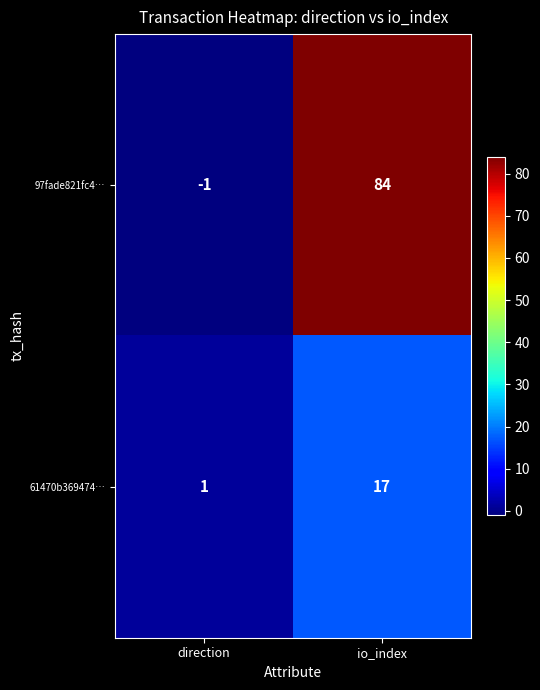

Reading left to right, transcribe all the data shown in this chart.

97fade821fc4…: direction=-1	io_index=84
61470b369474…: direction=1	io_index=17